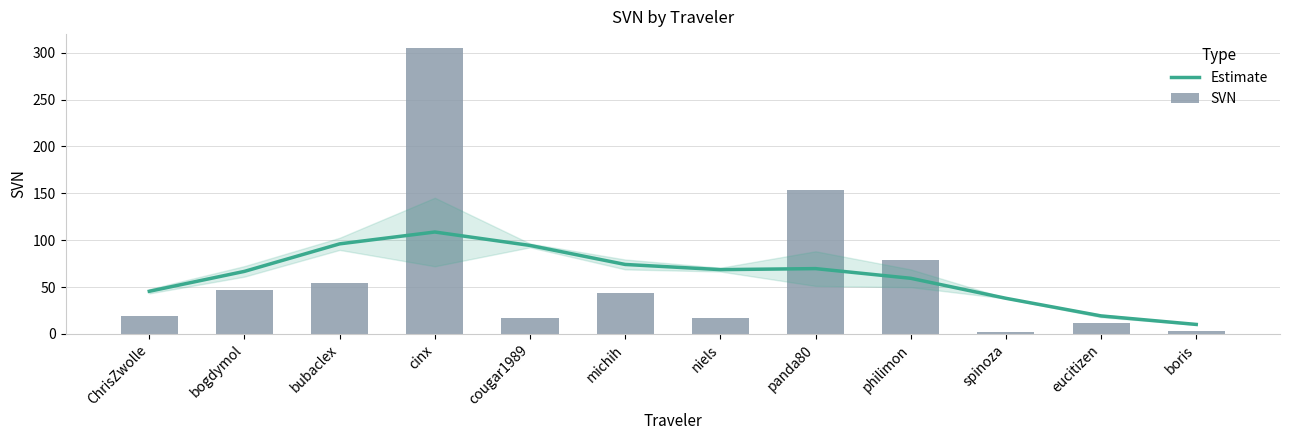

Which has a higher value, panda80 or niels?

panda80